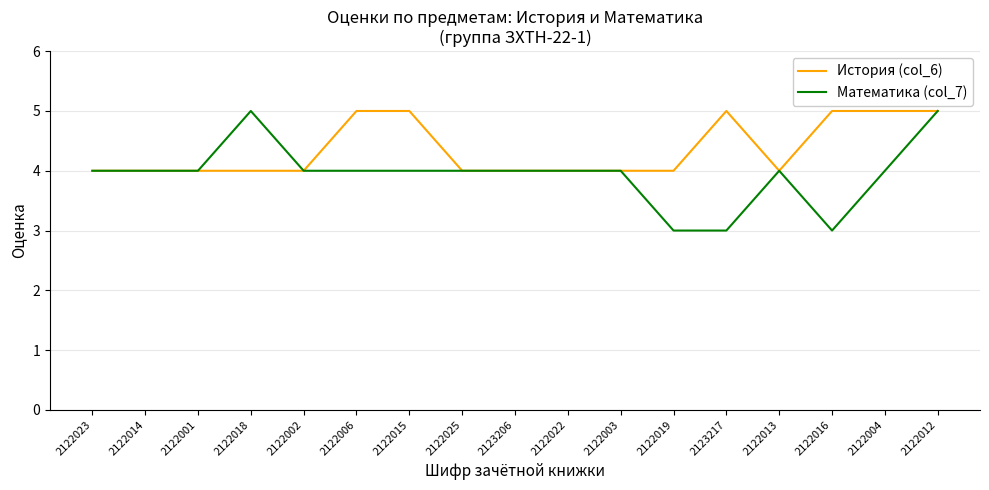

What is the difference between the maximum and minimum values in the Математика (col_7) series?

2